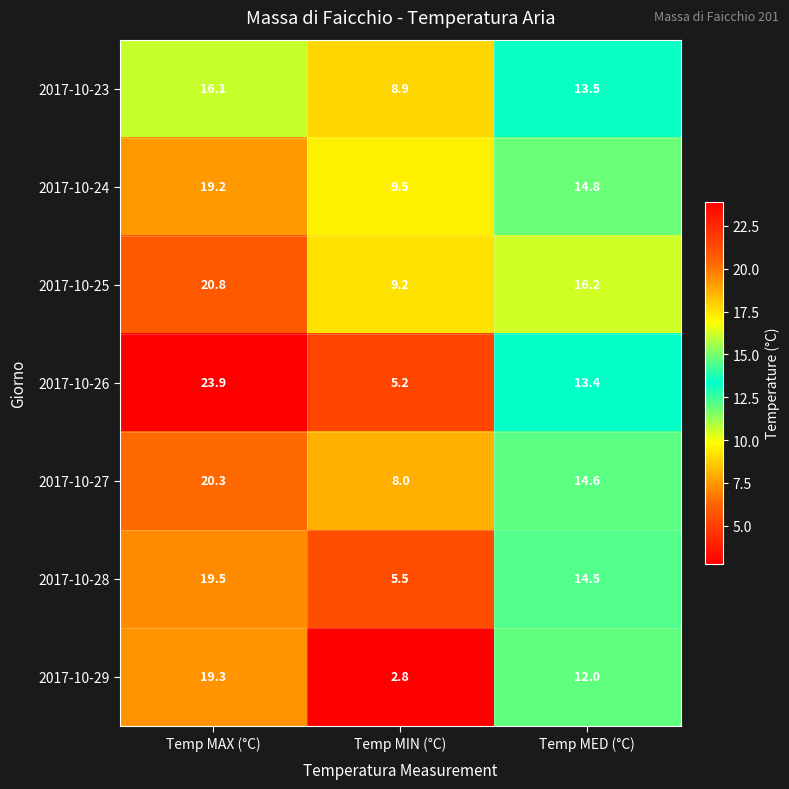

Which series changed the most between Temp MAX (°C) and Temp MIN (°C)?

2017-10-26